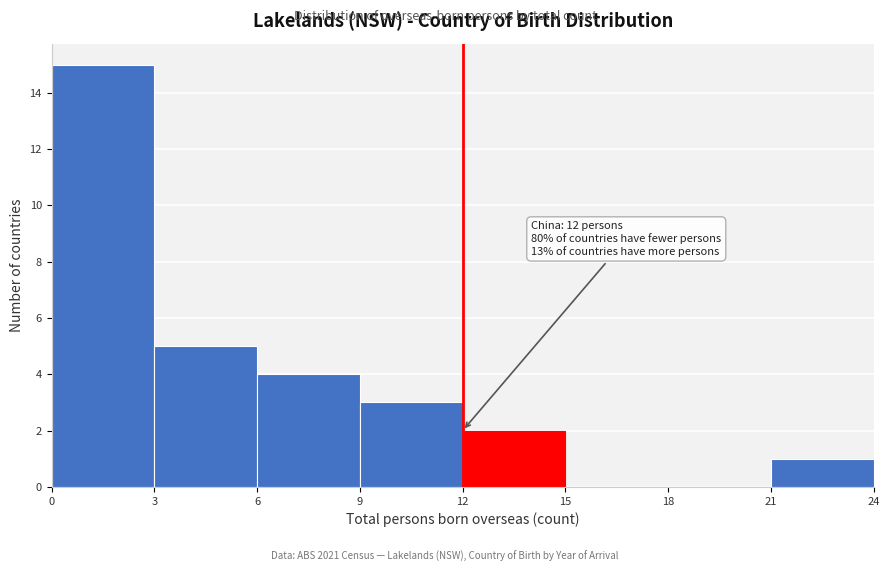

Over which range of the x-axis is the bar tallest?

0 to 3